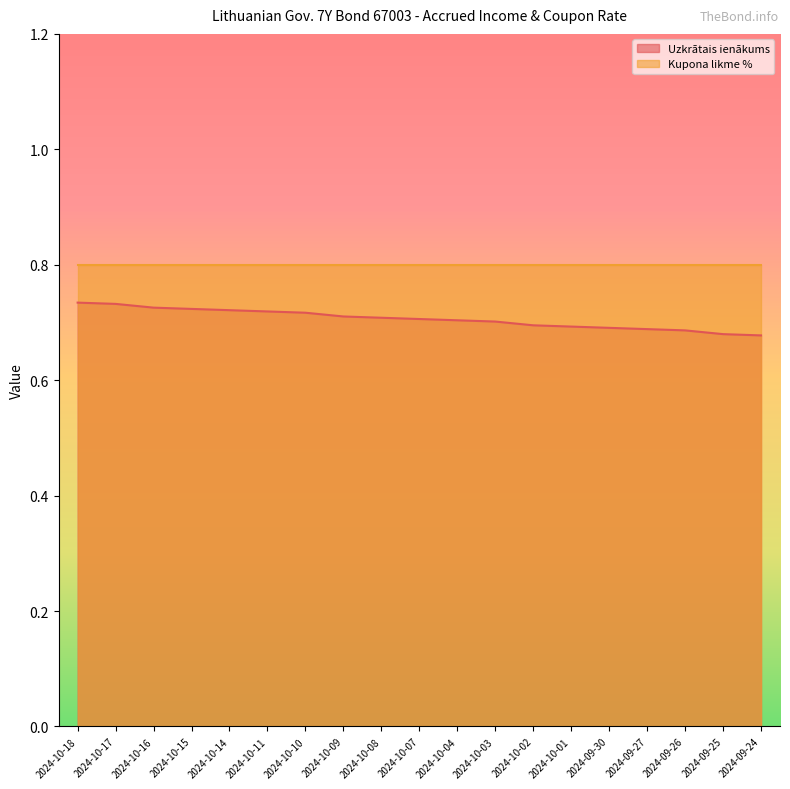

Is it true that the value at 2024-10-10 is 0.2?

False